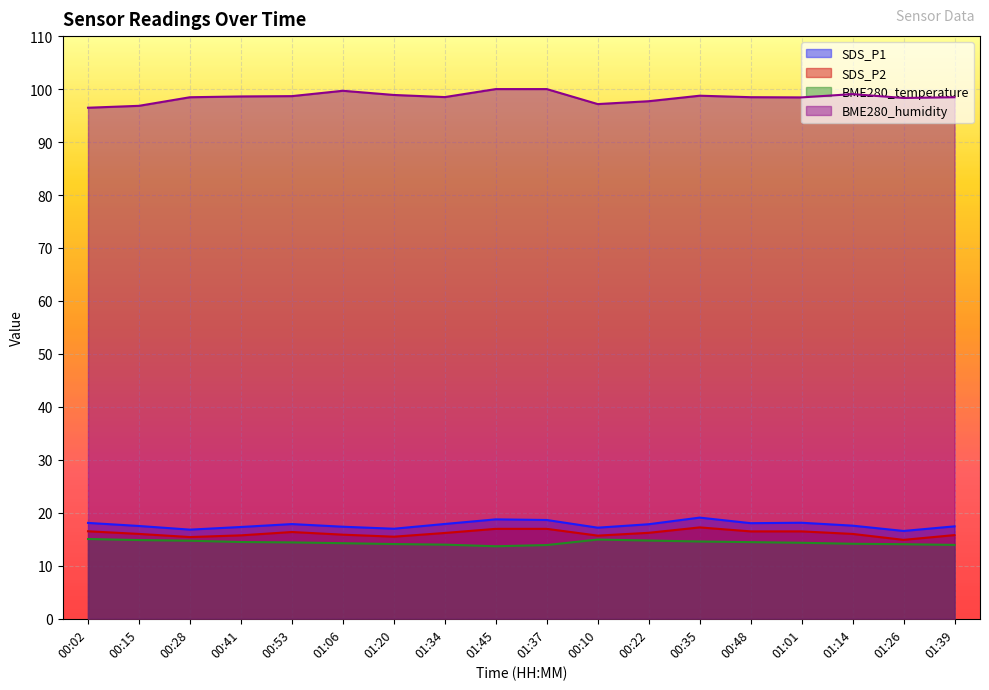

True or false: SDS_P1 and BME280_temperature intersect in this chart.

False